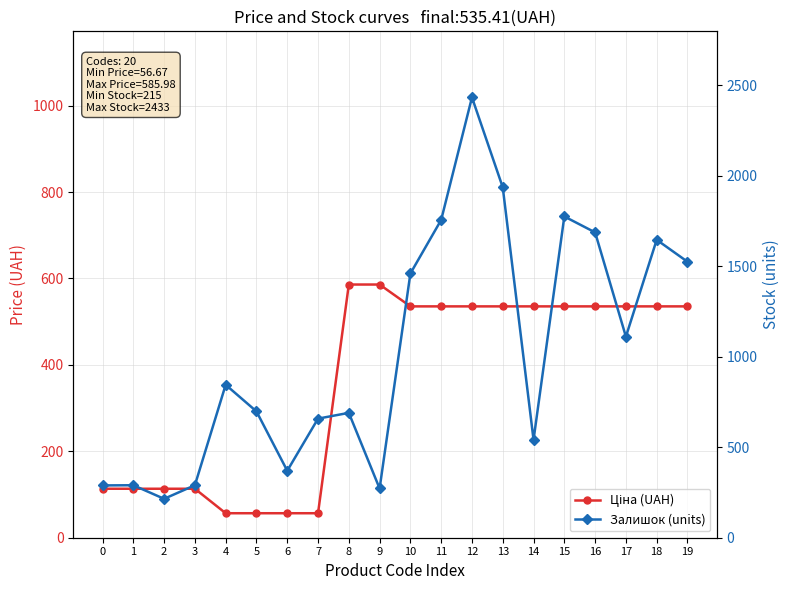

How many interior local valleys does the Залишок (units) series have?

5